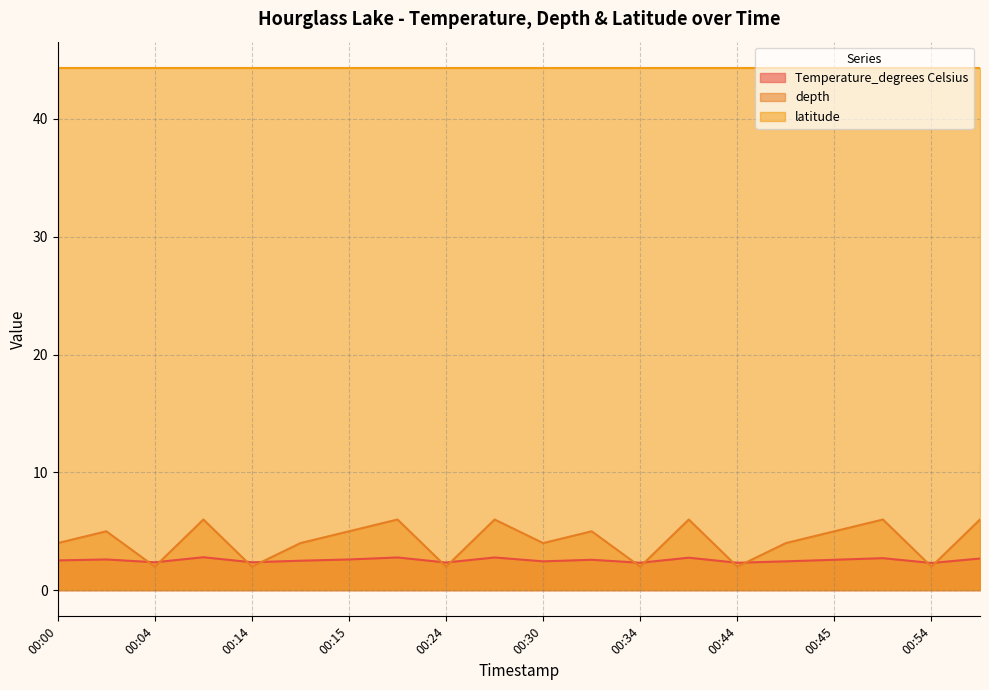

At how many categories does at least one series exceed 4?

20